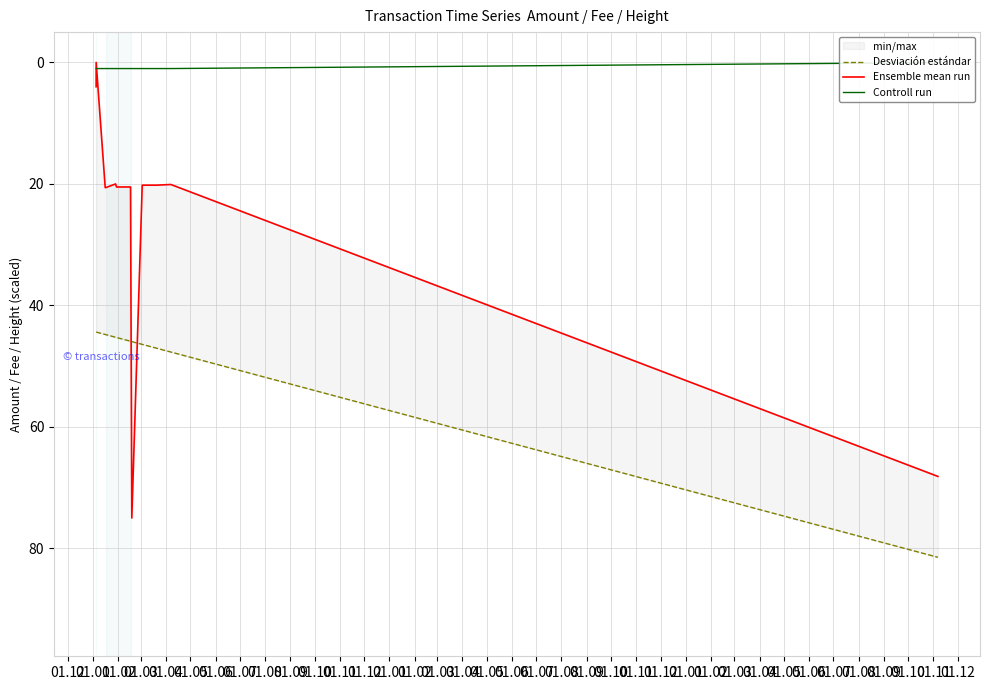

How many values in the Ensemble mean run series exceed 20?

10